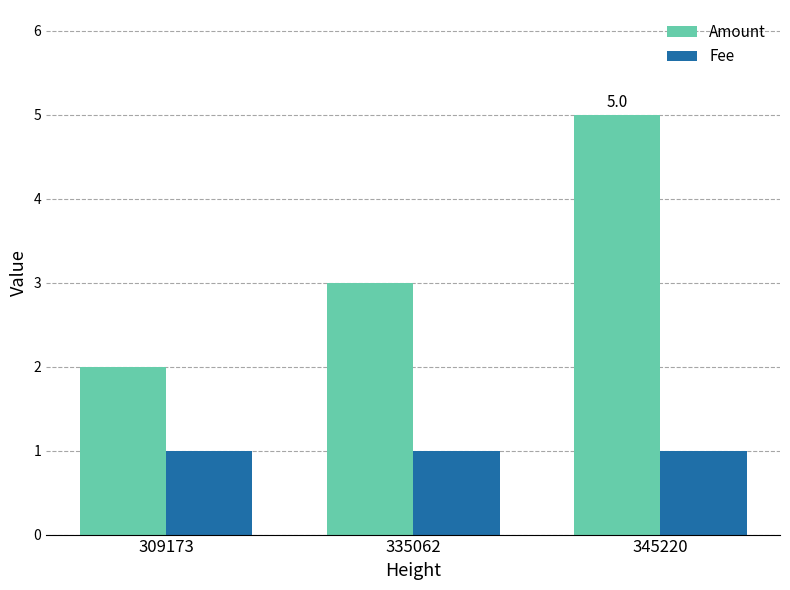

What is the value of the Fee bar at the 1st from the left?

1.0